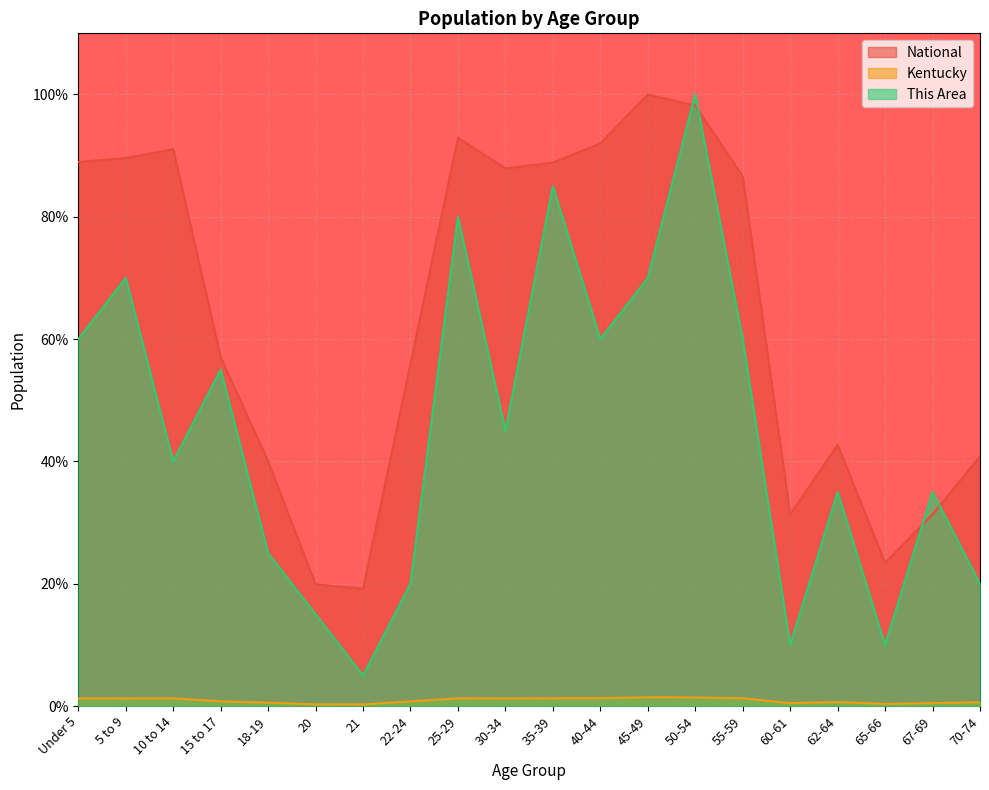

What is the difference between the Kentucky values at 15 to 17 and 67-69?

0.3